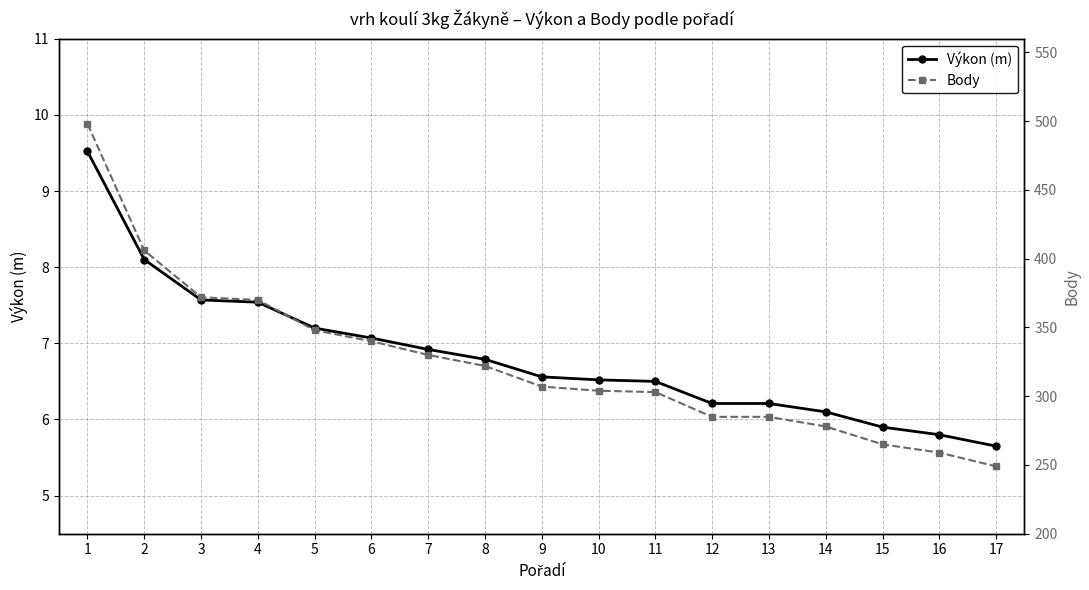

The value of Body at 3 is 591.8. True or false?

False